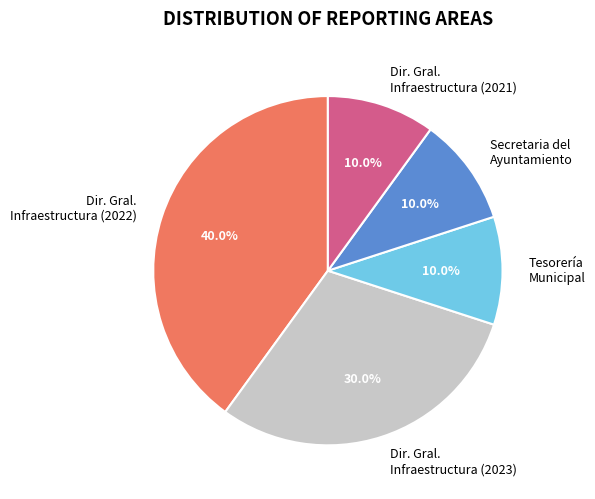

What is the largest slice in the pie chart?

Dir. Gral. Infraestructura (2022)